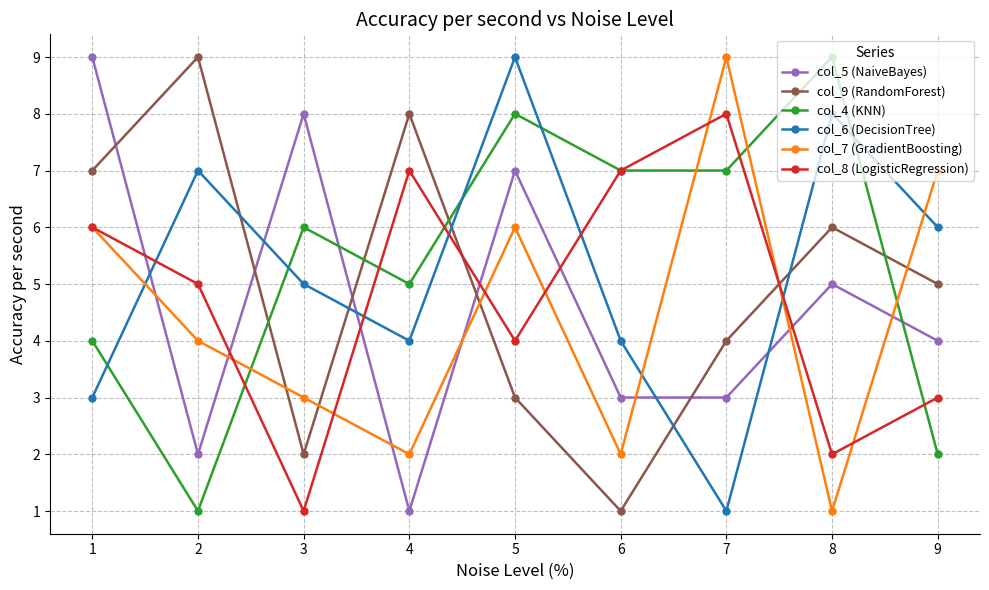

Rank the series at 8 from lowest to highest value.

col_7 (GradientBoosting), col_8 (LogisticRegression), col_5 (NaiveBayes), col_9 (RandomForest), col_6 (DecisionTree), col_4 (KNN)